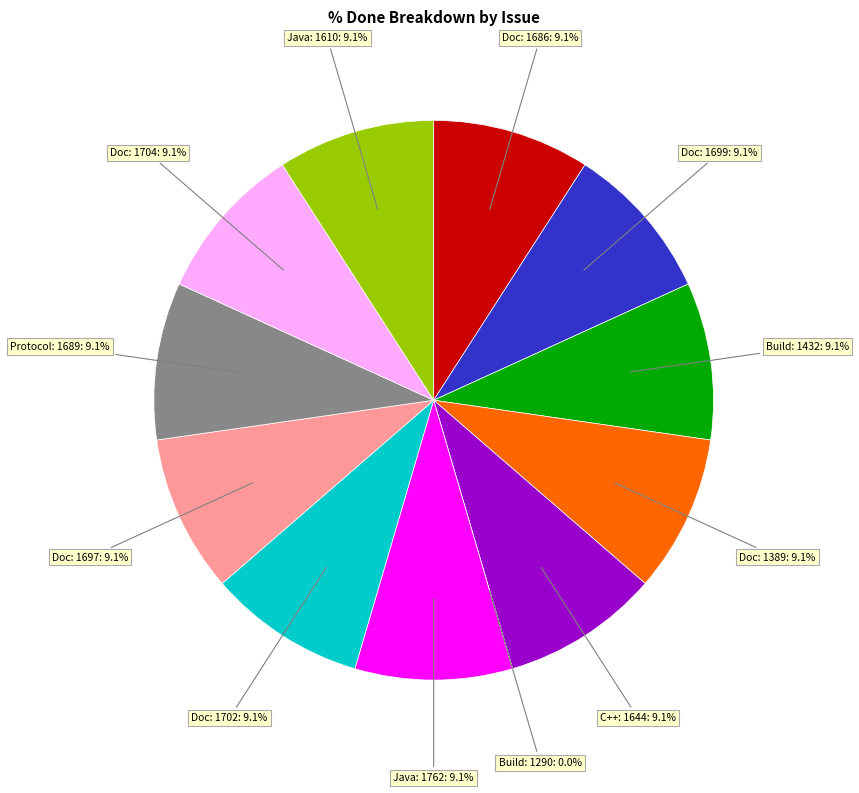

The java (1762) slice represents 9% of the pie. True or false?

True